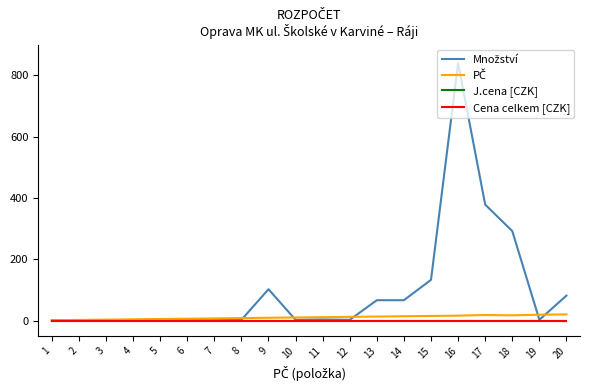

Does the chart have visible grid lines?

No